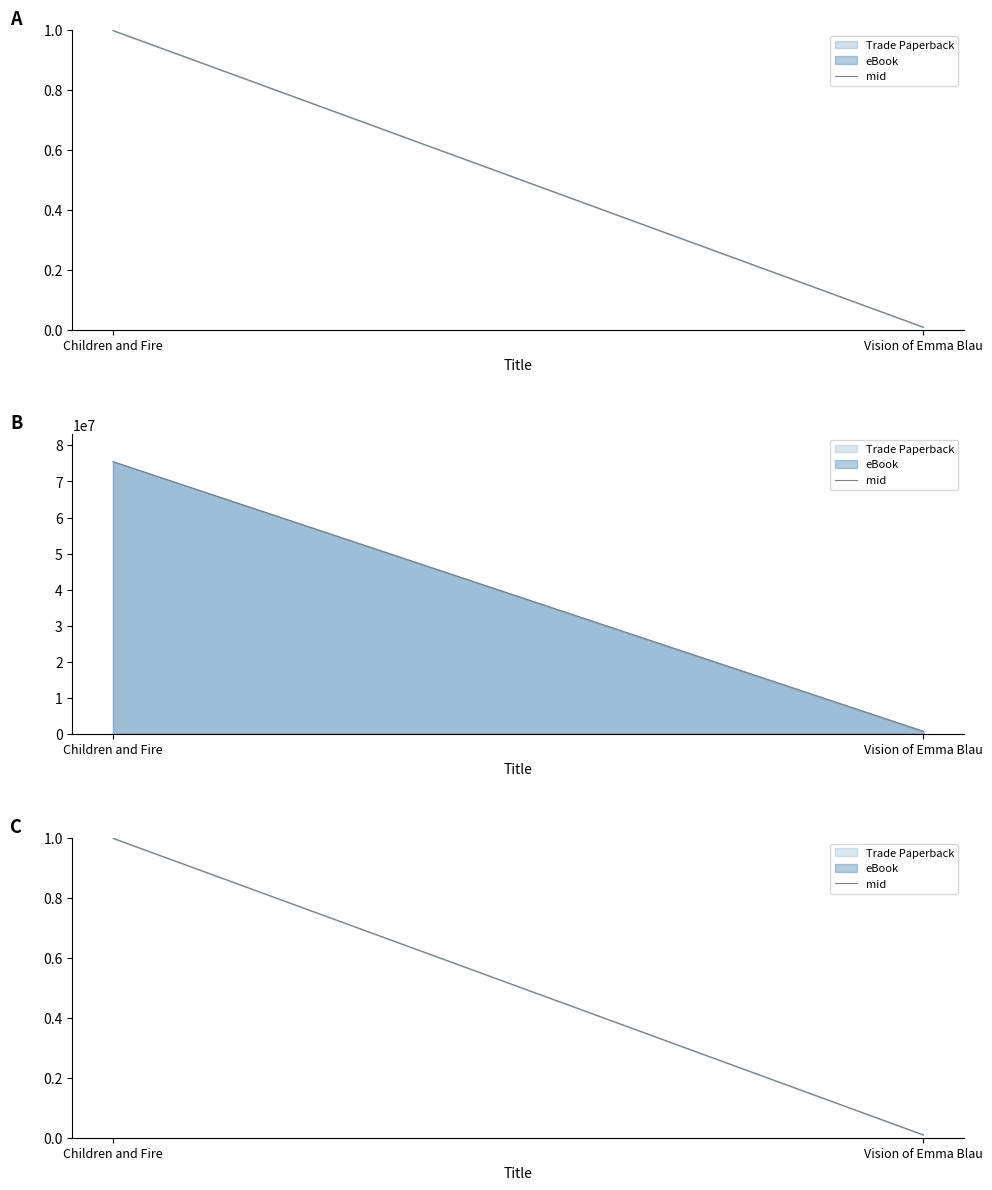

Reading left to right, extract all data points from this chart.

Children and Fire=1.0	Vision of Emma Blau=0.0